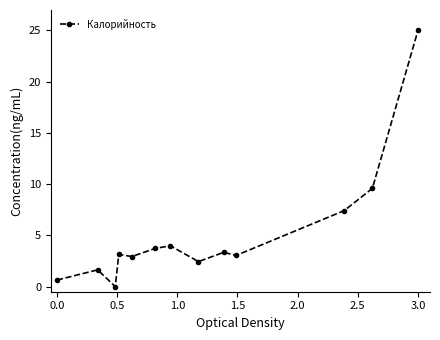

What is the difference between the maximum and minimum values?

25.0